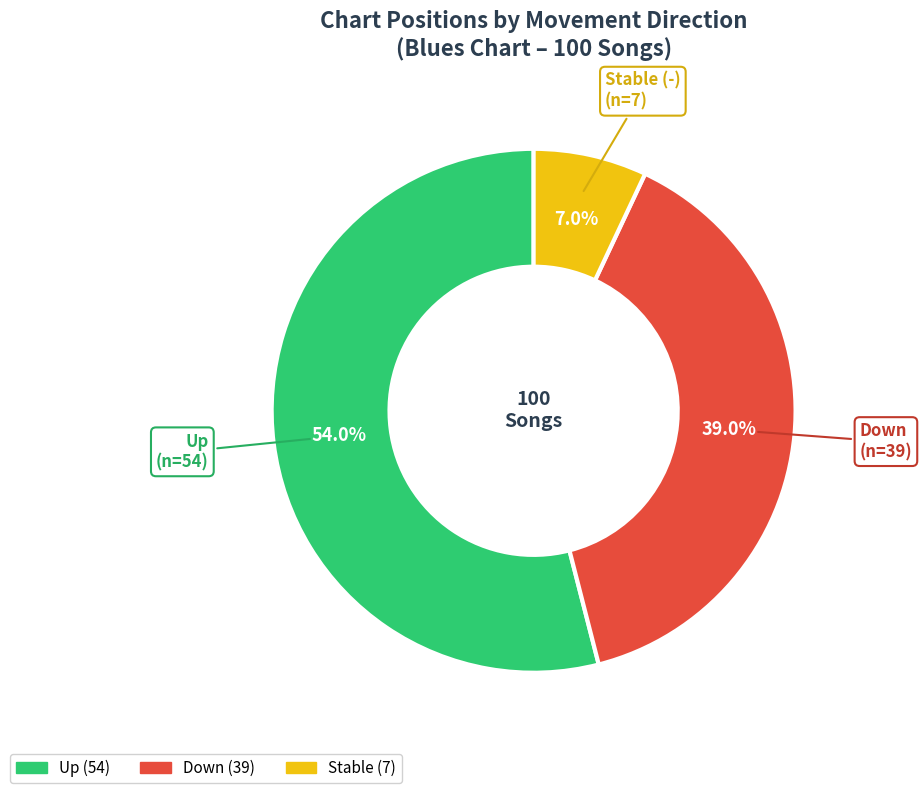

Is there a majority slice in this chart?

Yes